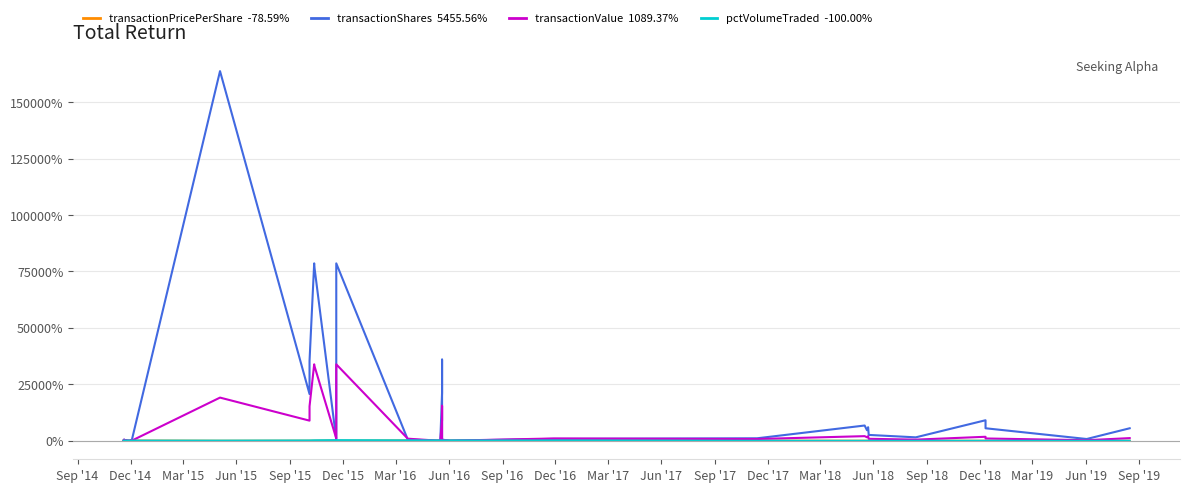

Does the chart display data point markers on the line(s)?

No